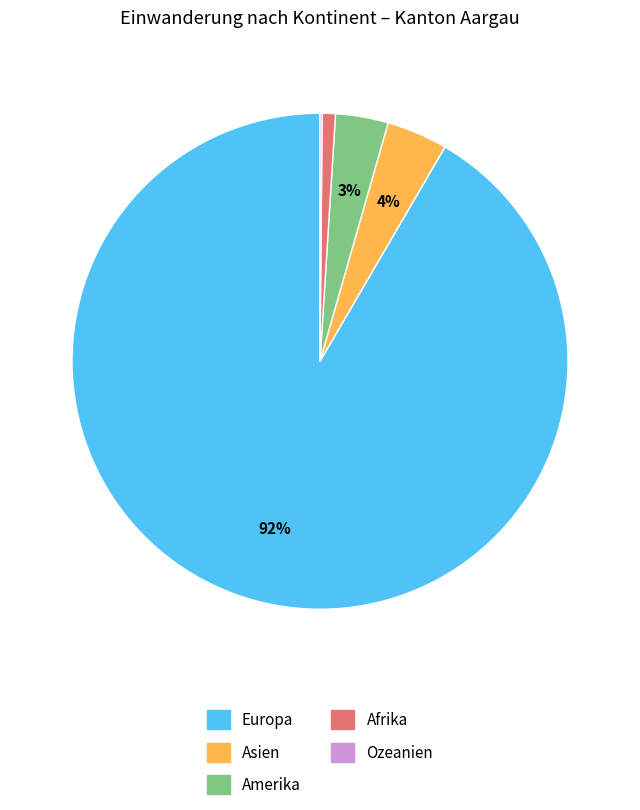

Is it true that Amerika is 9% of the pie?

False